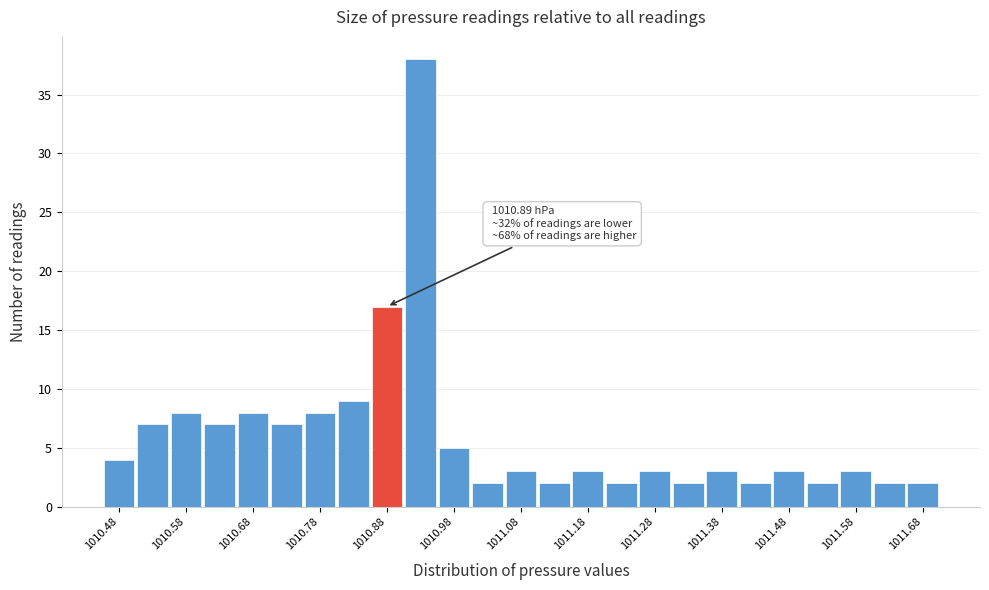

Over which range of the x-axis is the bar tallest?

1010.905 to 1010.955